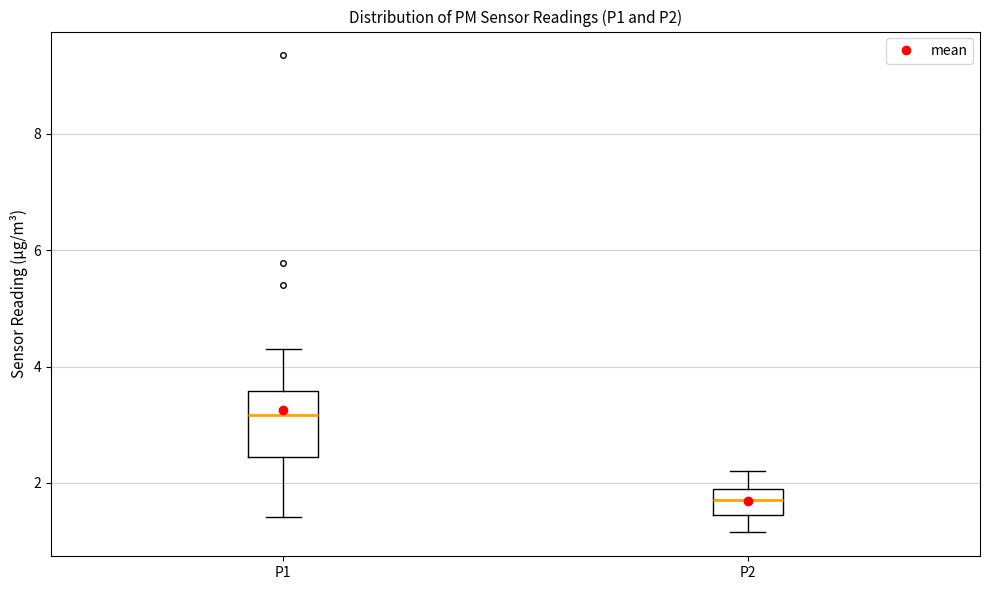

Which box is the tallest, from its lower edge to its upper edge?

P1